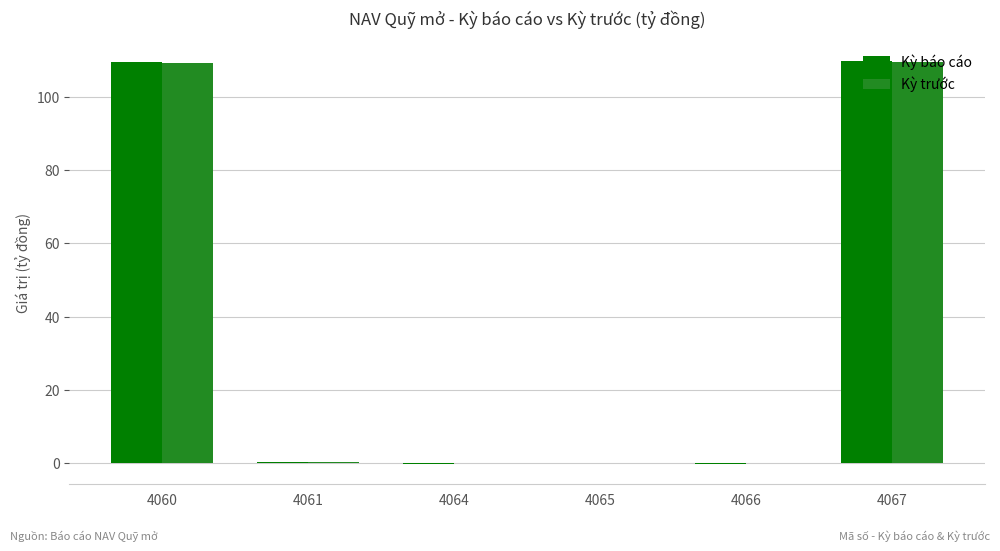

What is the difference between the Kỳ báo cáo values at 4067 and 4066?

109.9